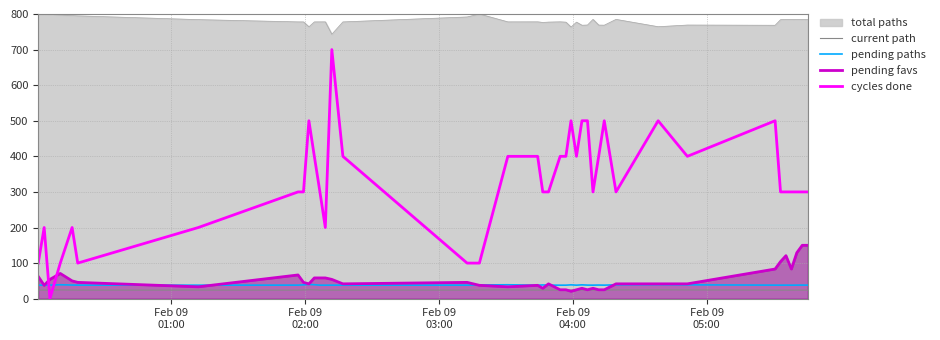

After their last crossing, which series has the higher values: pending favs or cycles done?

cycles done